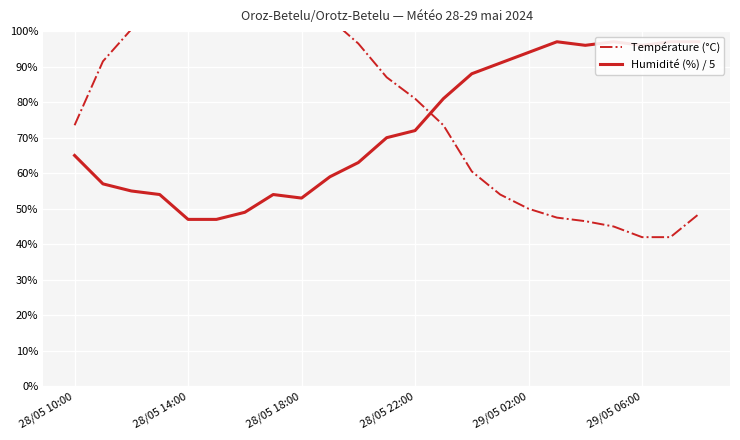

Which series ends up on top after the final intersection of Température (°C) and Humidité (%) / 5?

Humidité (%) / 5